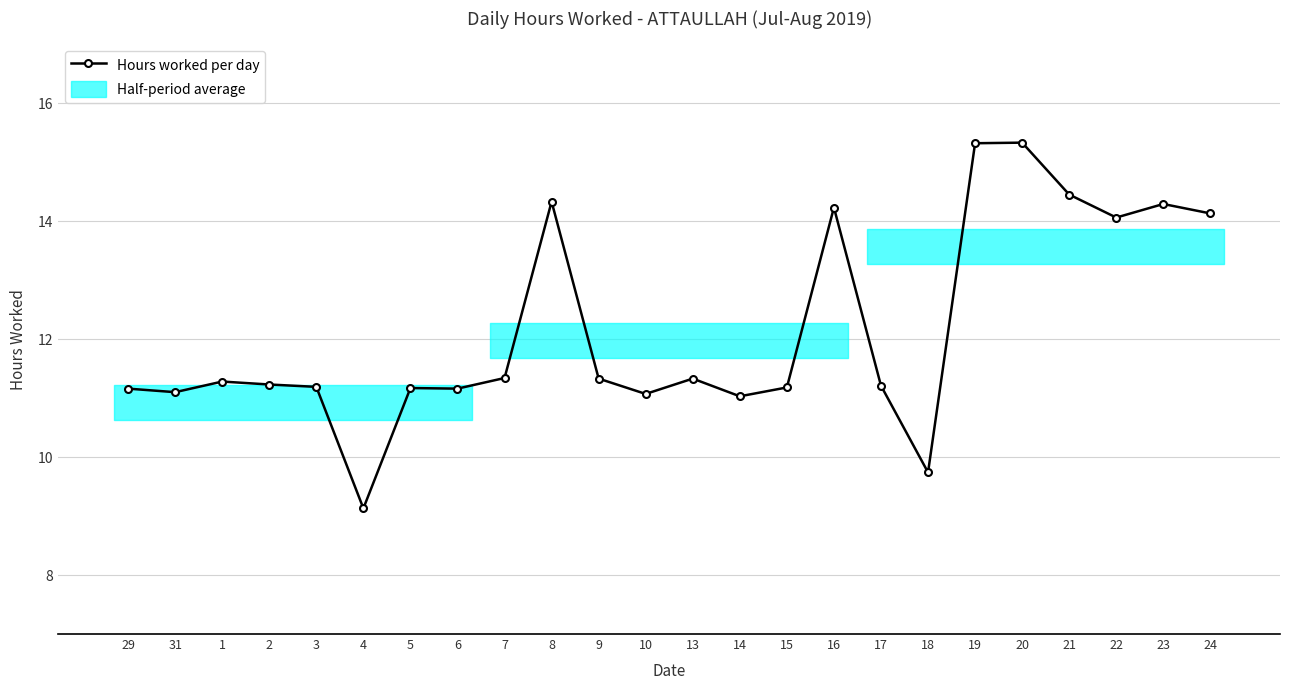

What is the difference between the values at 9 and 22?

2.7